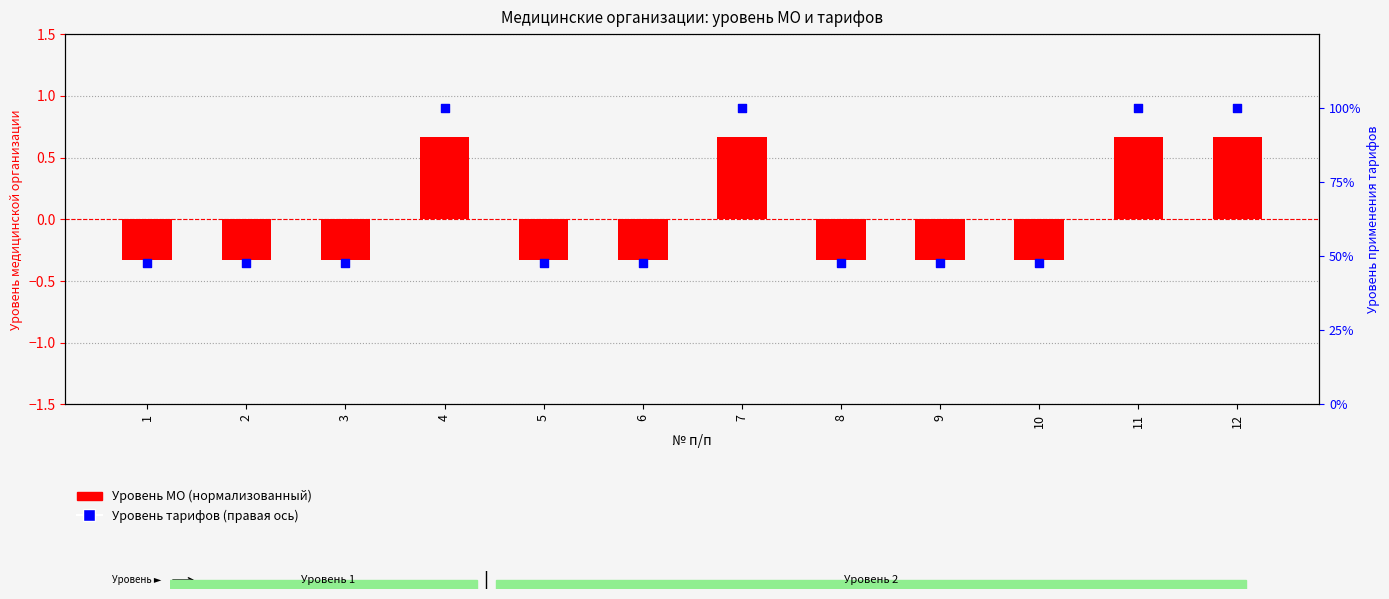

At which category is the sum across all series the highest?

4